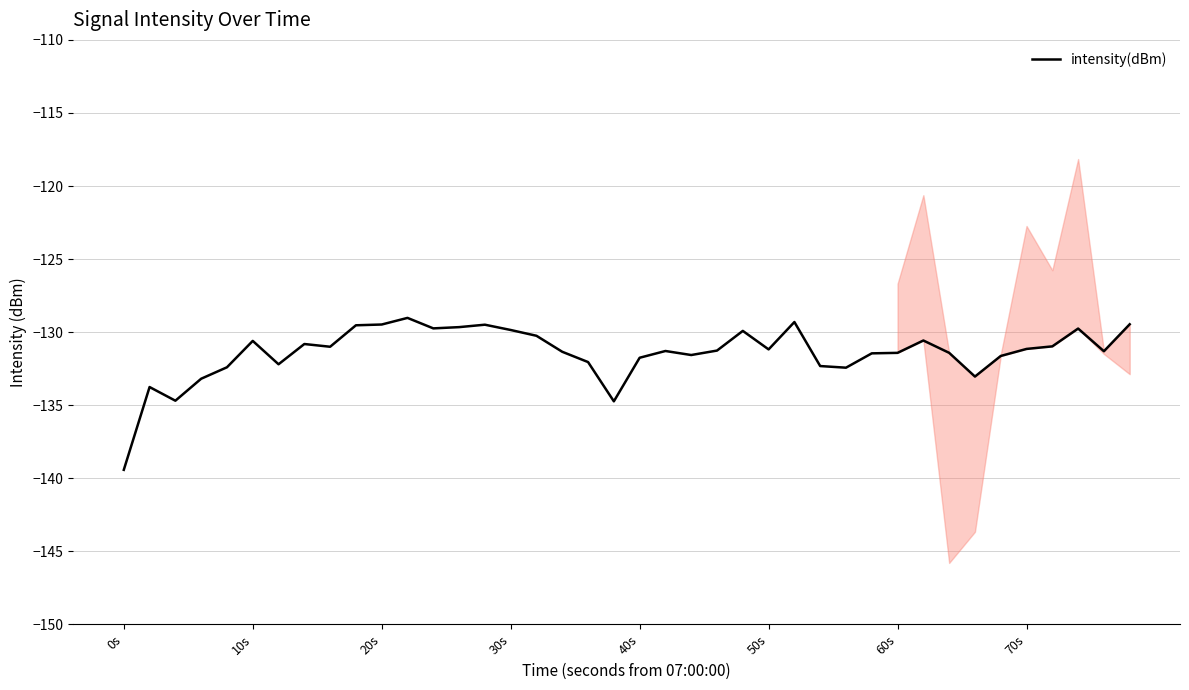

Is it true that intensity(dBm) equals -130.6 at 10s?

True